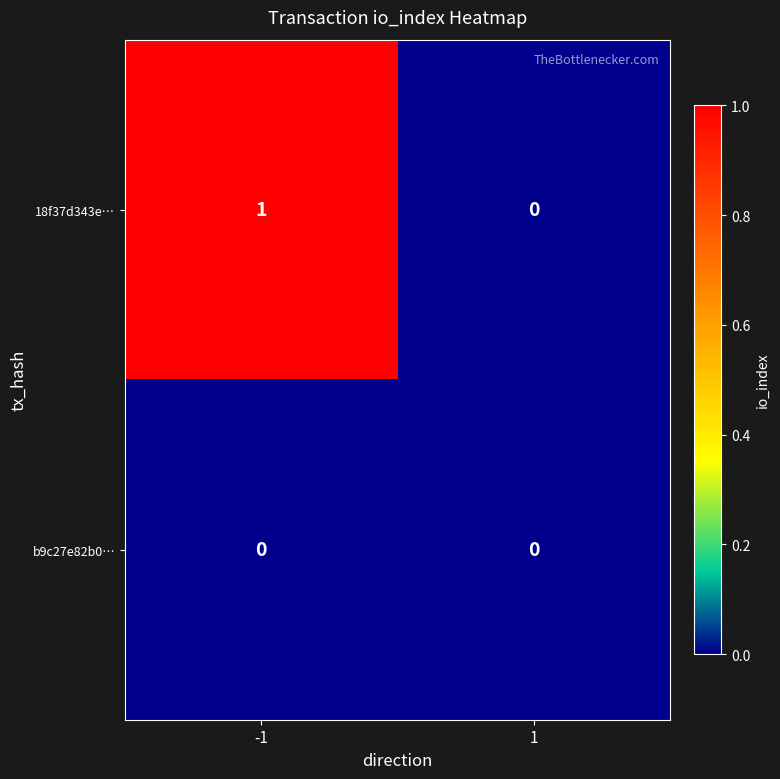

Reading left to right, extract all data points from this chart.

18f37d343e…: 1	0
b9c27e82b0…: 0	0